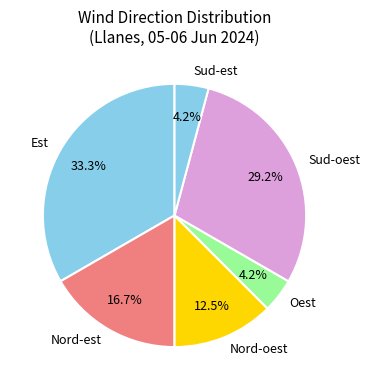

What percentage is NOT represented by Nord-est?

83.3%